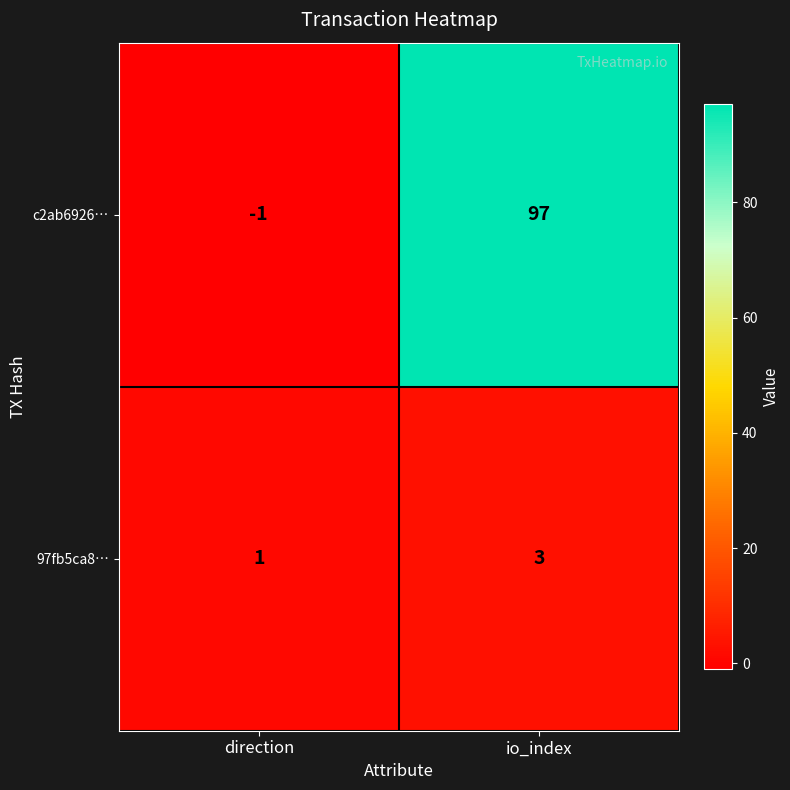

At which label is 97fb5ca8… closest to 2?

direction